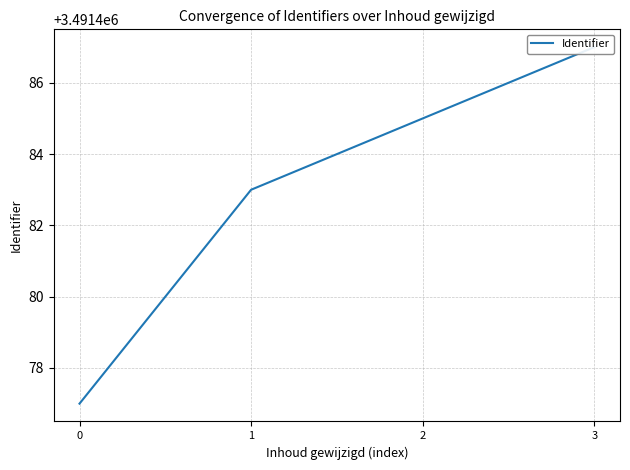

List the labels in order of value, largest first.

3, 2, 1, 0